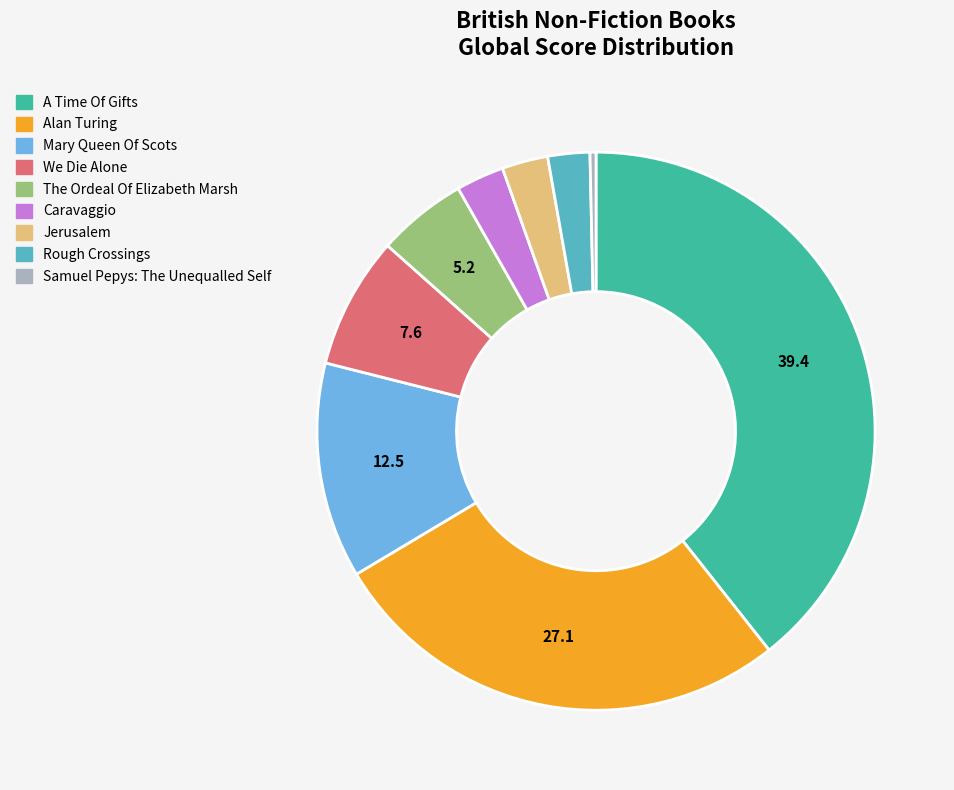

True or false: Samuel Pepys: The Unequalled Self accounts for 0% of the total.

True